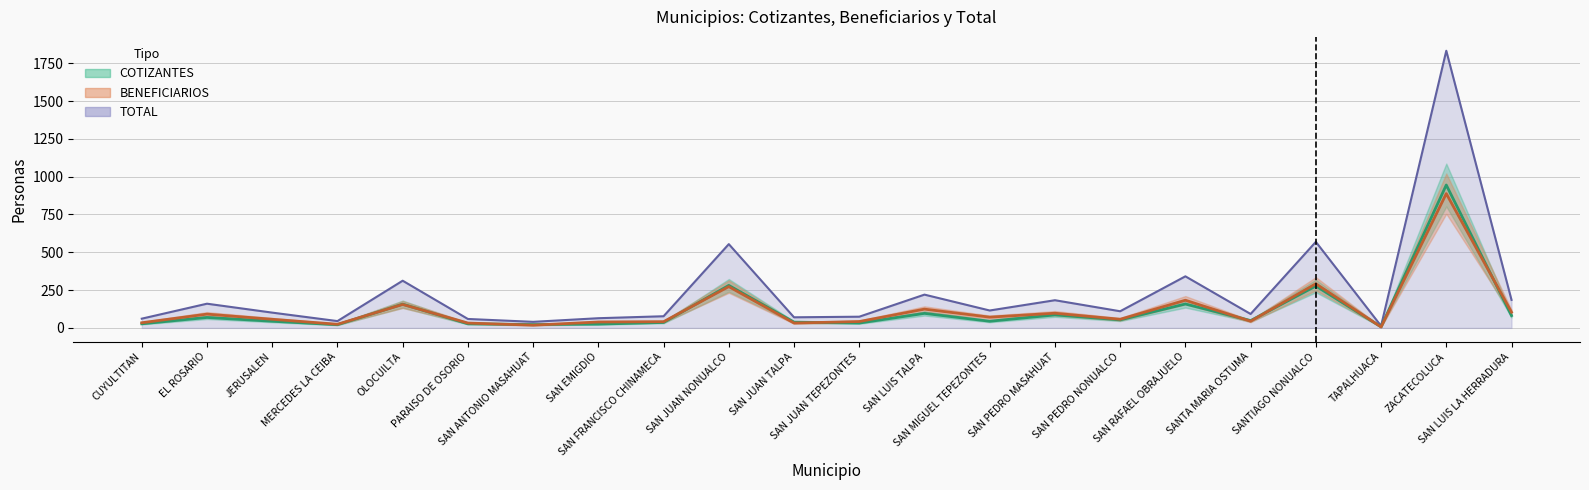

The COTIZANTES series shows 48 at SANTA MARIA OSTUMA. True or false?

True